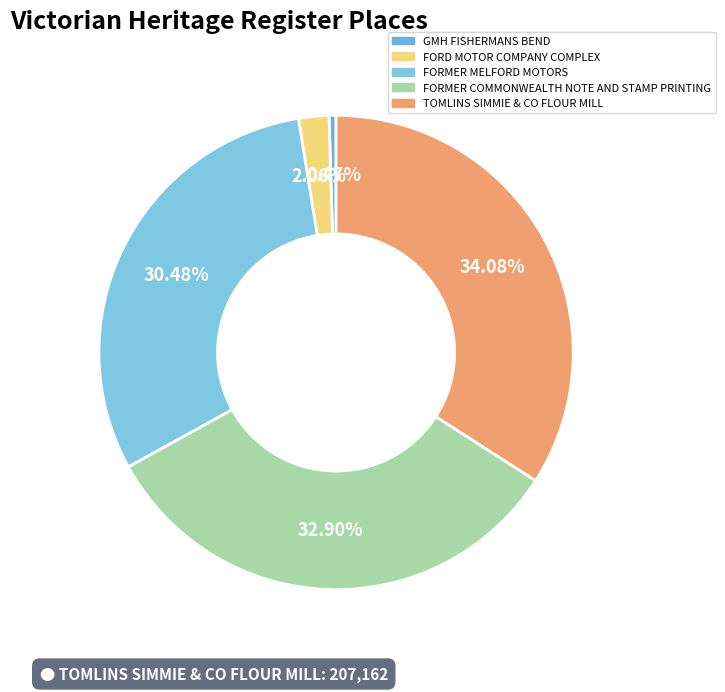

To the nearest percent, what percentage of the pie is TOMLINS SIMMIE & CO FLOUR MILL?

34%